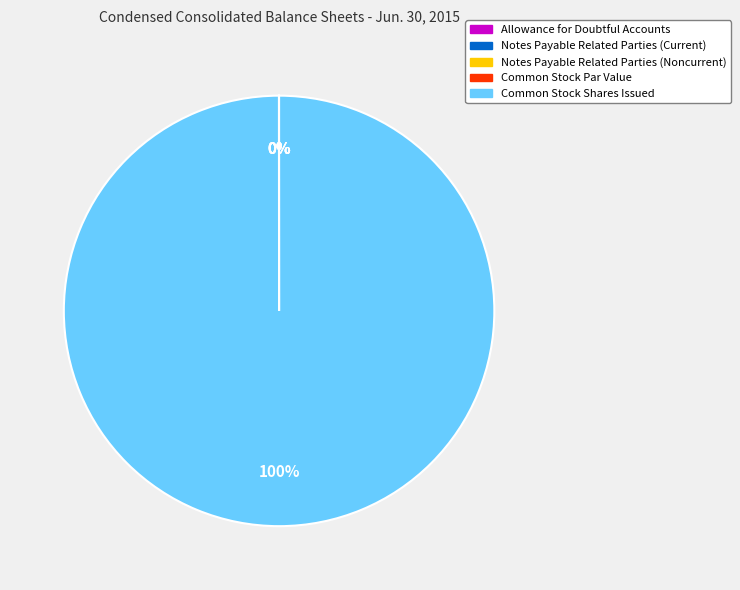

Which has a higher value, Allowance for Doubtful Accounts or Notes Payable Related Parties (Current)?

Notes Payable Related Parties (Current)